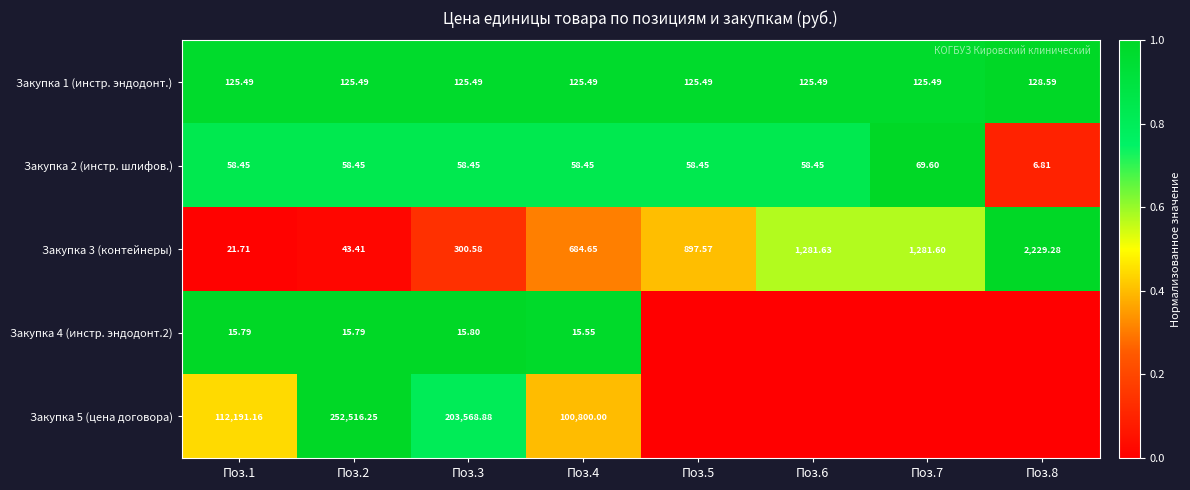

Is the value of Закупка 5 (цена договора) at Поз.2 greater than the value of Закупка 1 (инстр. эндодонт.) at Поз.8?

Yes